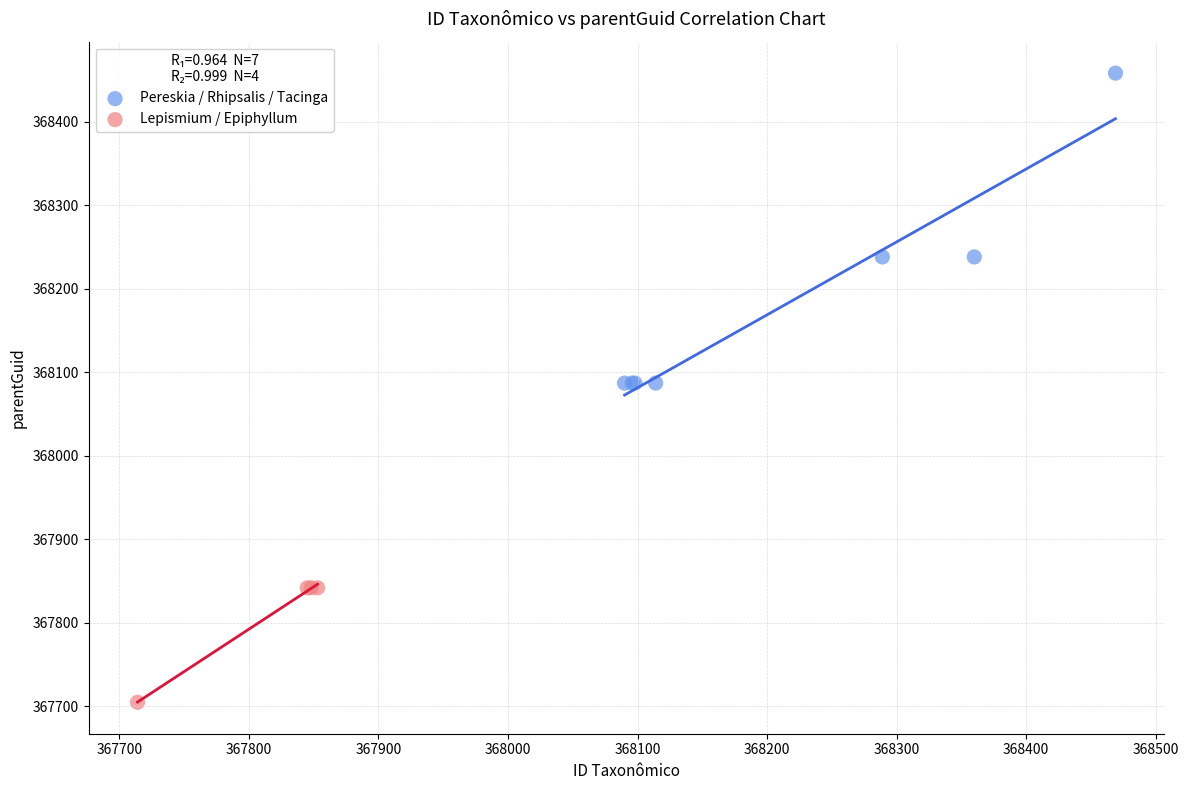

Which series contains the highest Y value?

Pereskia / Rhipsalis / Tacinga